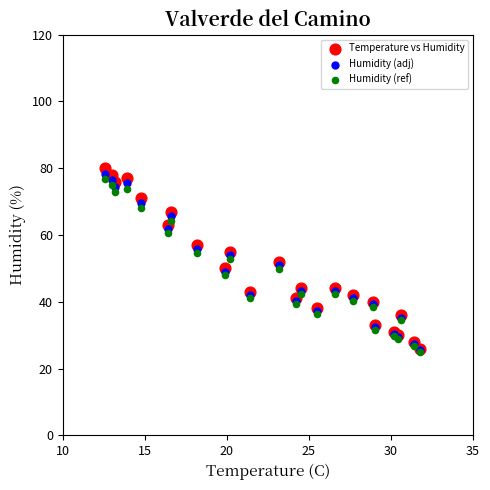

What are all the series names shown in the legend?

Temperature vs Humidity, Humidity (adj), Humidity (ref)